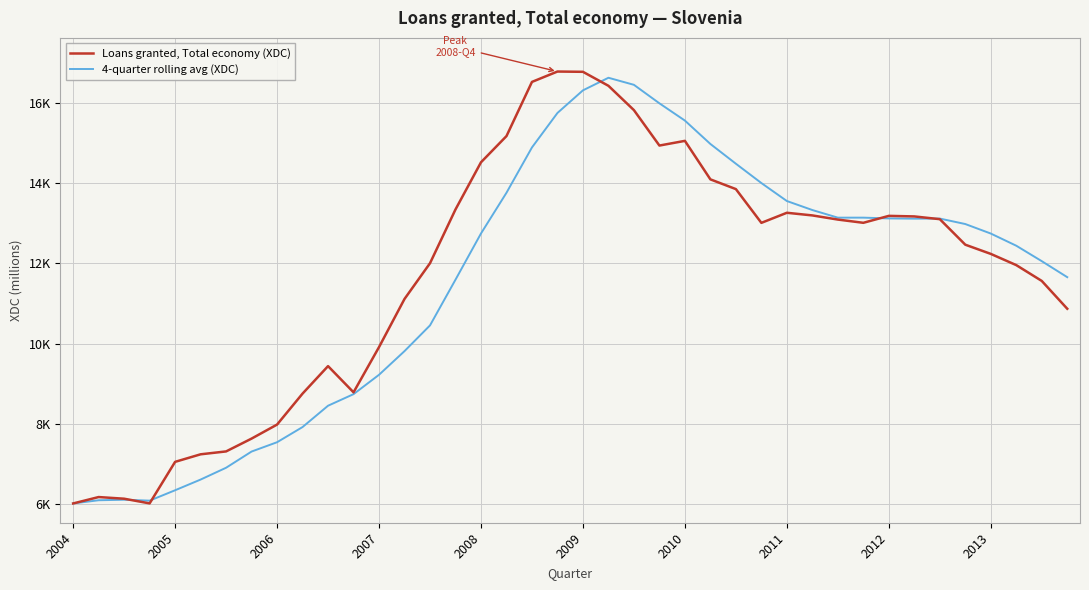

Does the chart display data point markers on the line(s)?

No